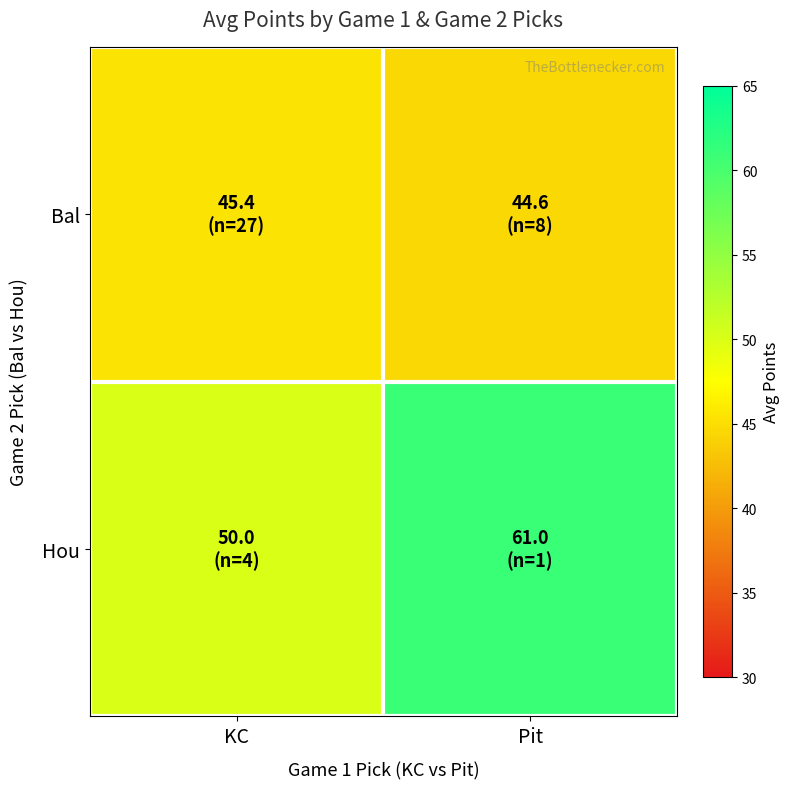

Between KC and Pit, which series saw the biggest shift?

Hou